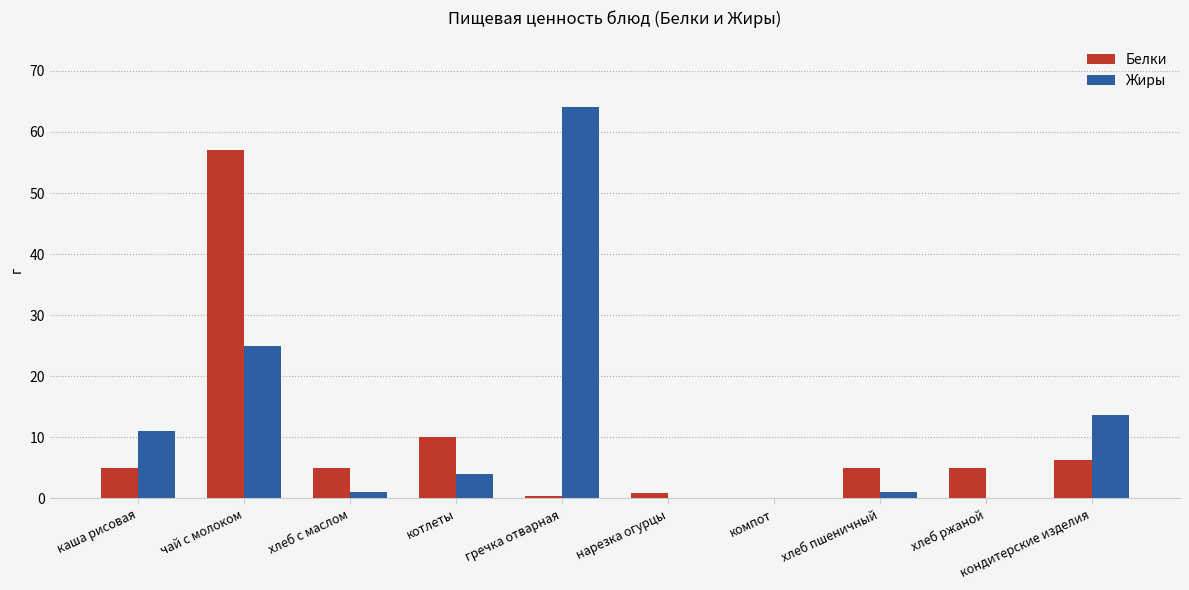

Read the Жиры value at котлеты.

4.0